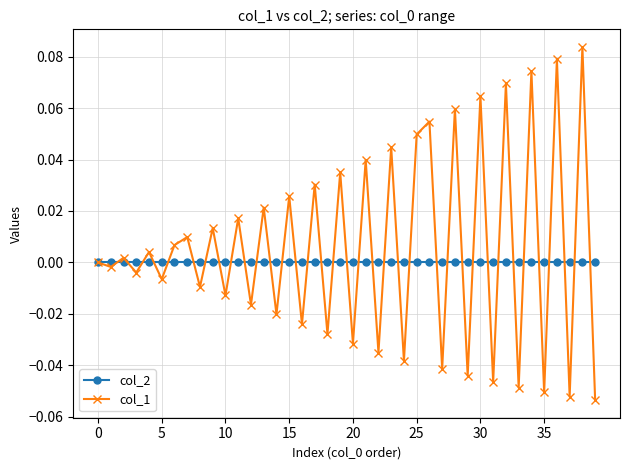

Does the chart have visible grid lines?

Yes